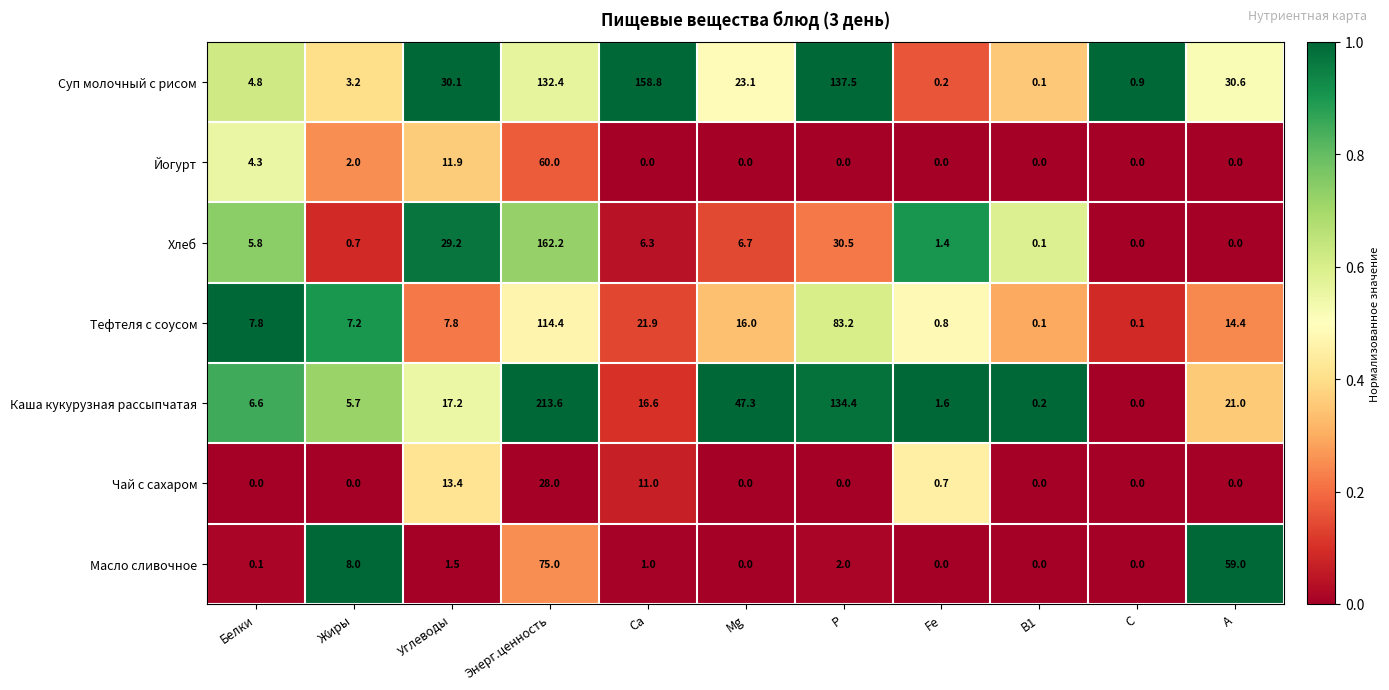

Is it true that Хлеб equals 6.7 at Mg?

True